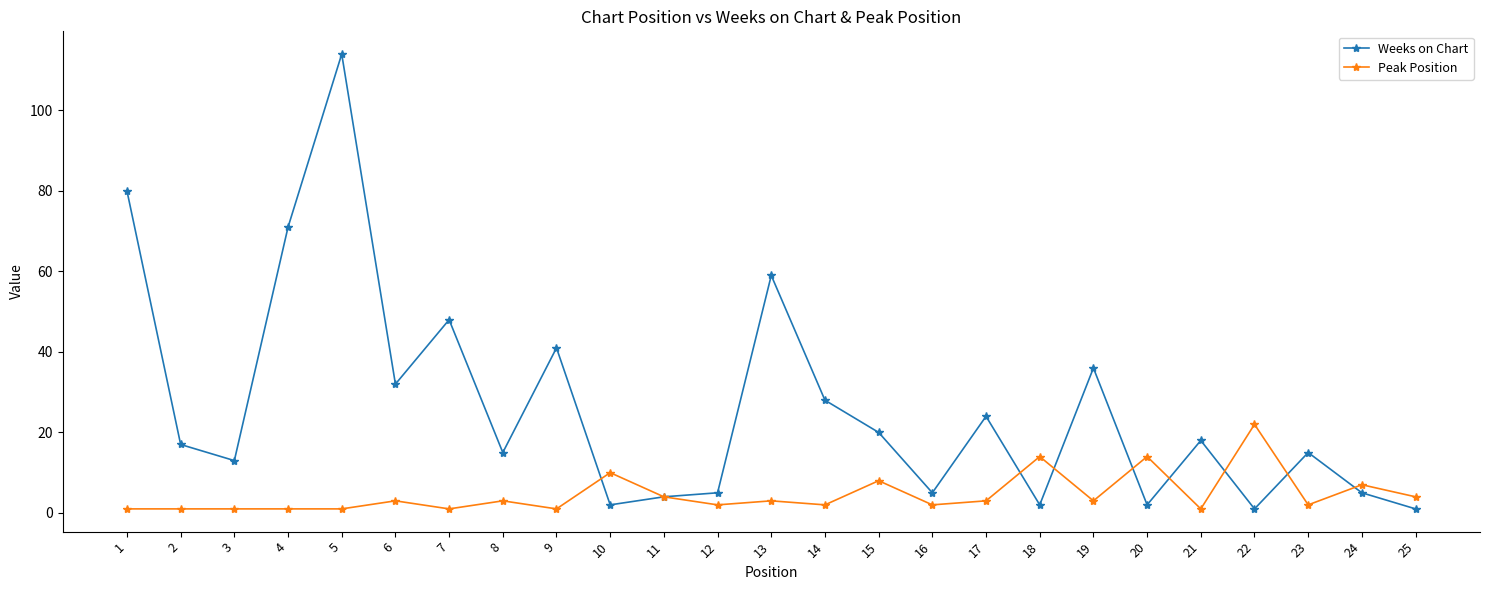

Is this an area chart (filled region under the line)?

No